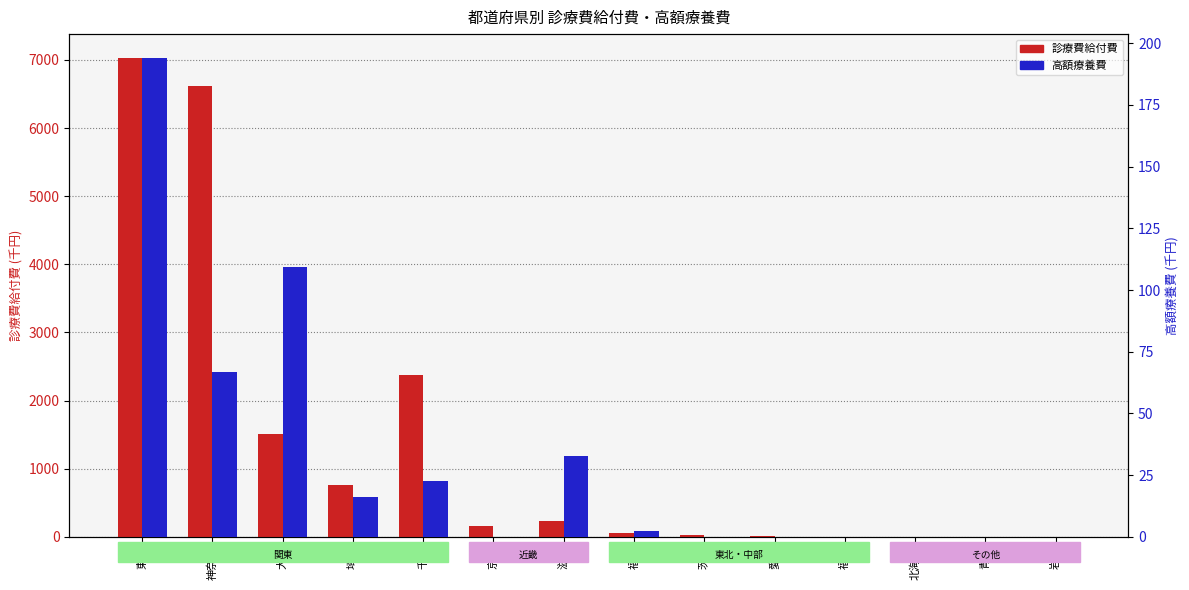

What are all the series names shown in the legend?

診療費給付費, 高額療養費